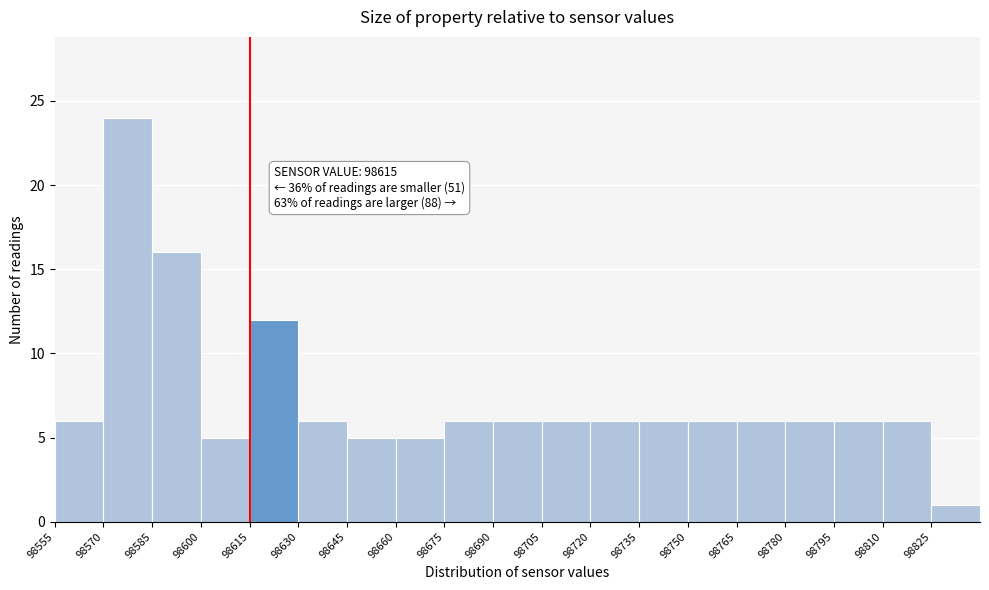

Over which range of the x-axis is the bar tallest?

98570 to 98585